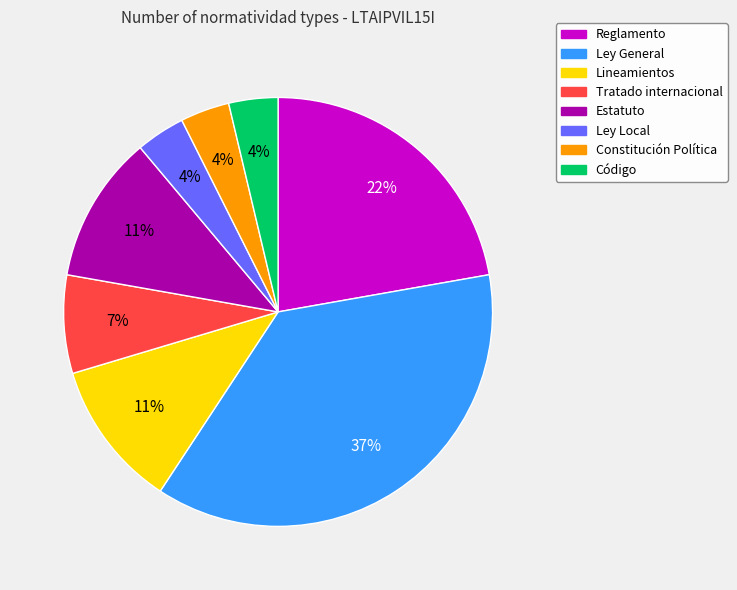

Is the sum of Lineamientos and Código greater than half?

No